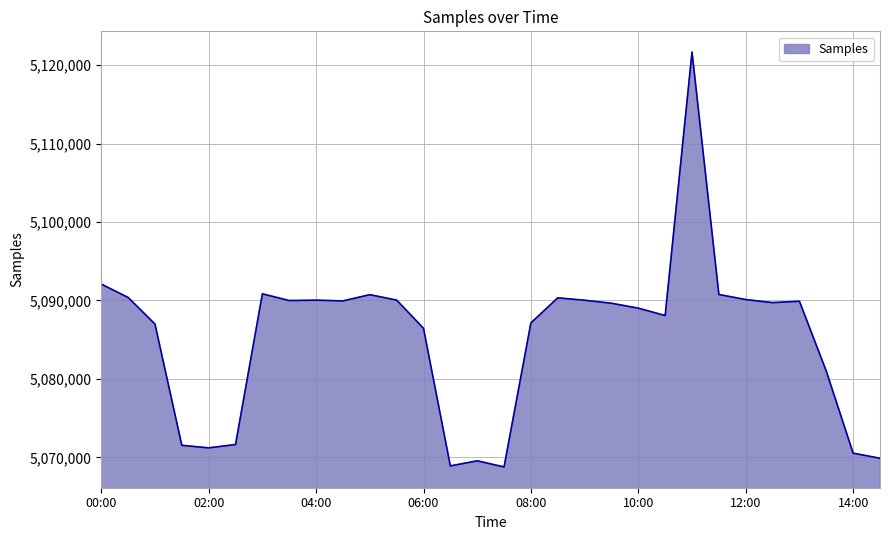

What is the minimum value shown in the chart?

5068775